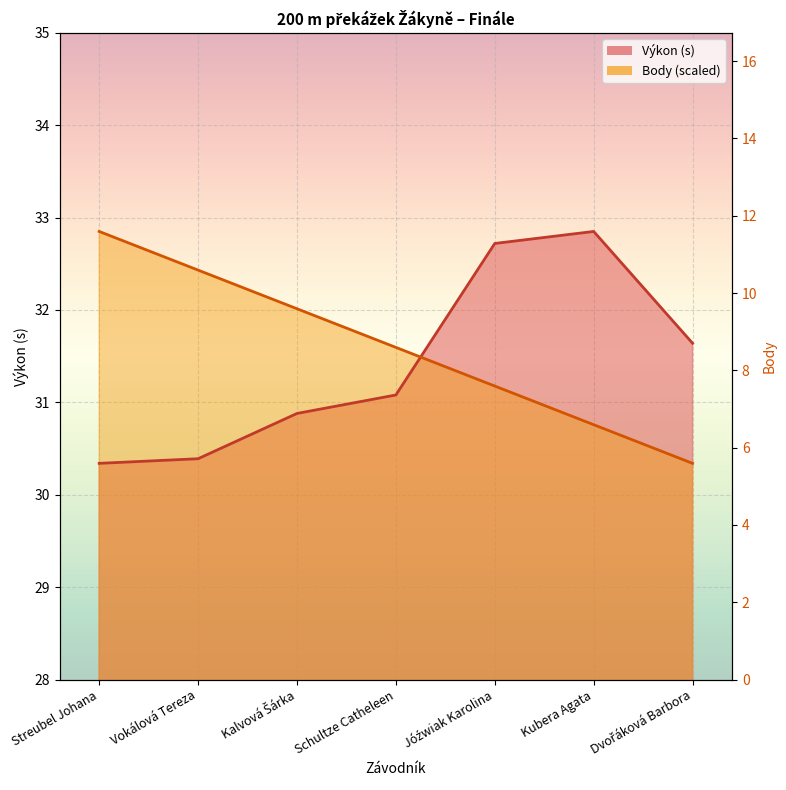

What is the label of the 6th point from the left?

Kubera Agata